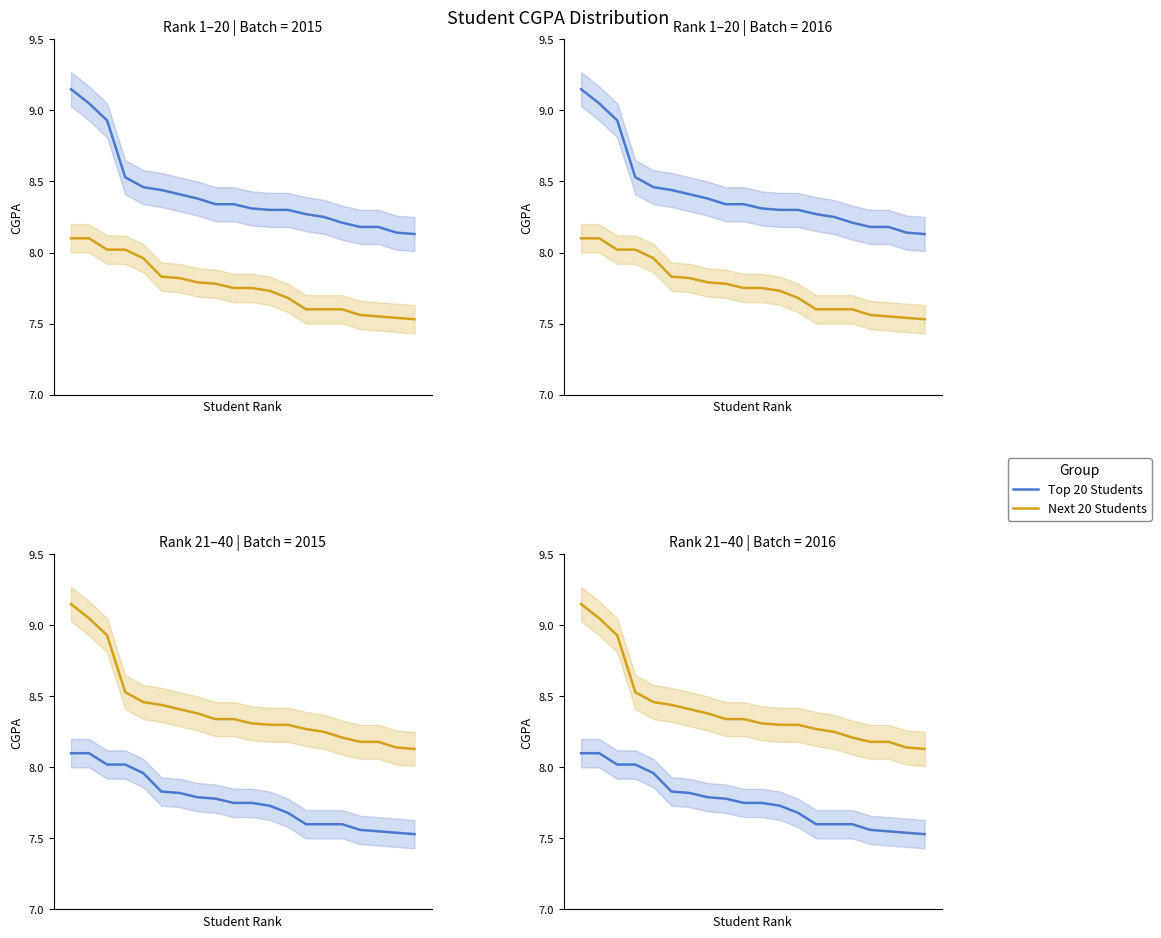

Is the value of Top 20 Students at 19 greater than the value of Next 20 Students at 15?

No